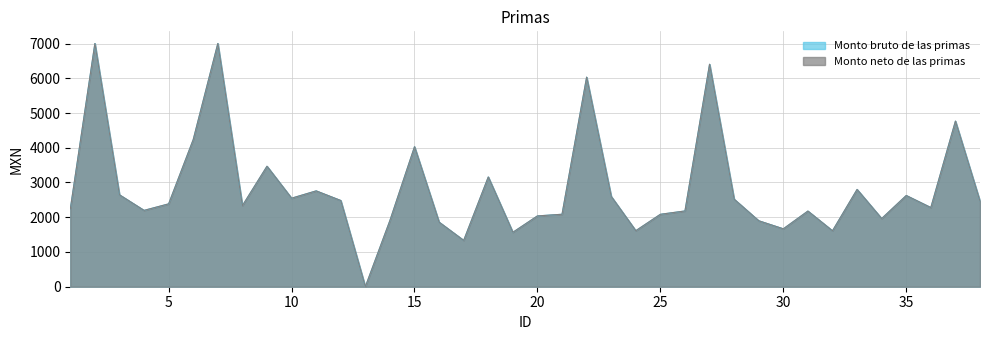

Where is the first local minimum for Monto bruto de las primas?

4